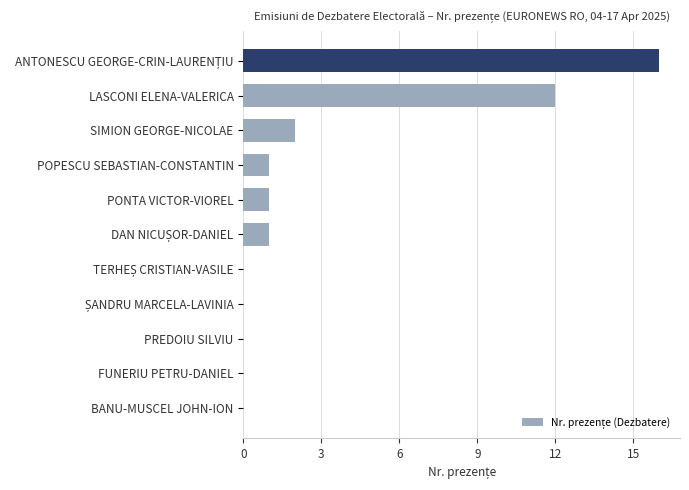

What is the sum of the values at FUNERIU PETRU-DANIEL and LASCONI ELENA-VALERICA?

12